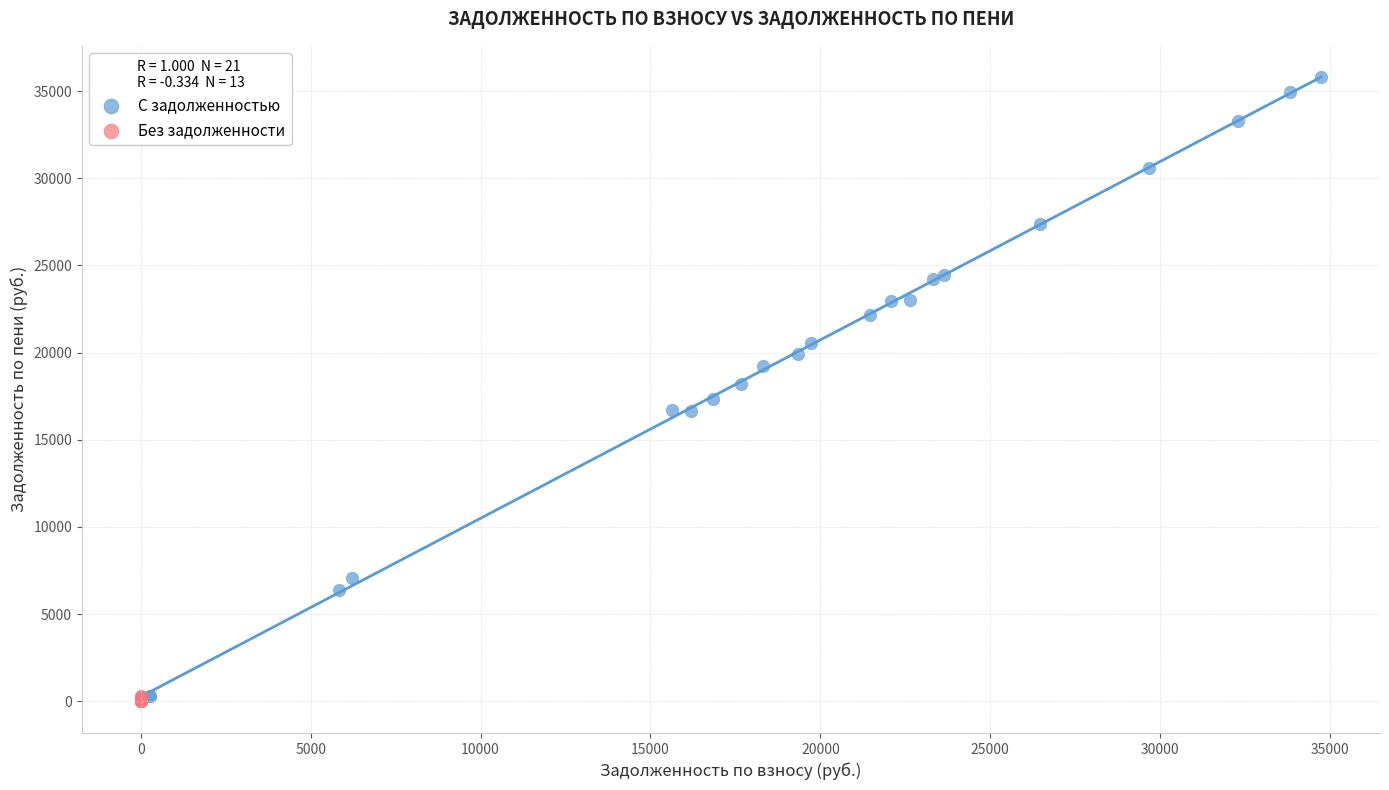

What are all the series names shown in the legend?

С задолженностью, Без задолженности